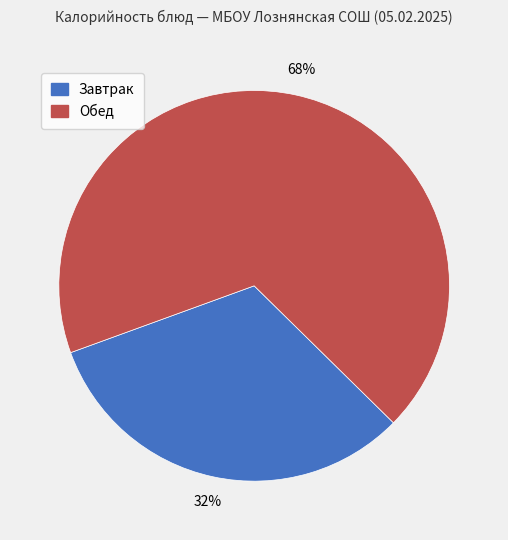

Does any single category account for the majority?

Yes